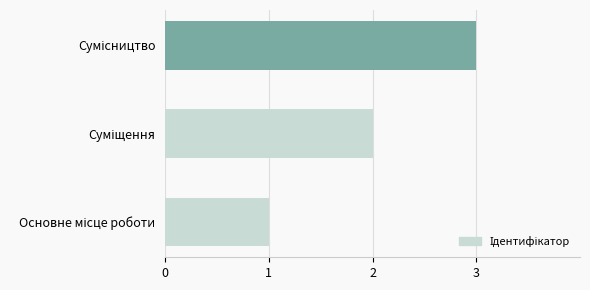

What is the greatest value displayed?

3